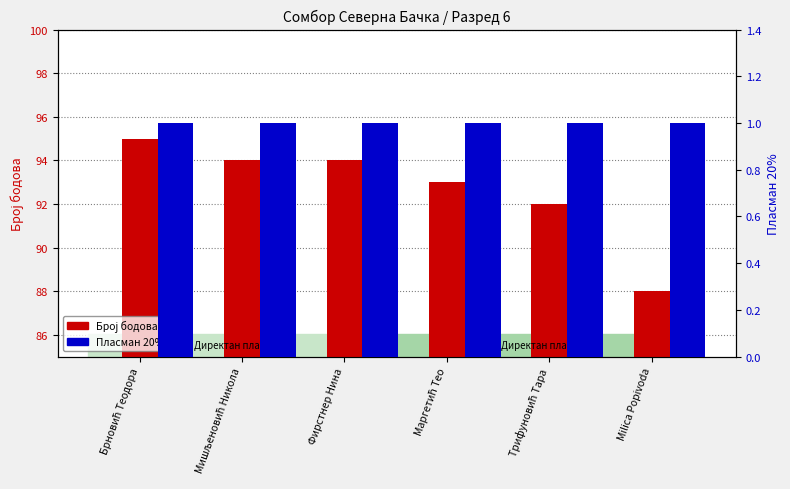

The Број бодова series shows 52 at Milica Popivoda. True or false?

False